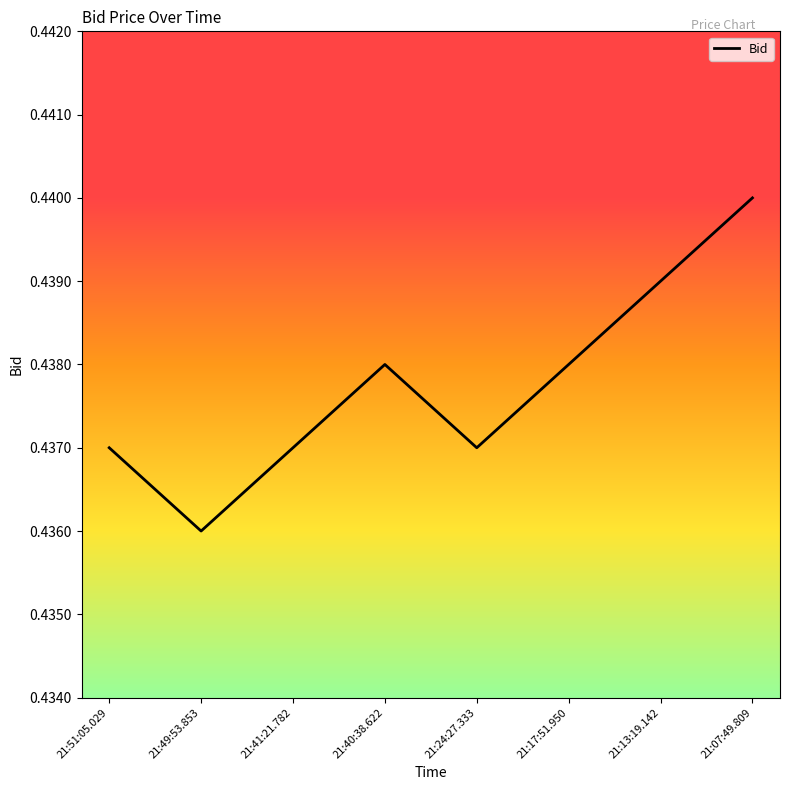

What position from the left is 21:40:38.622?

4